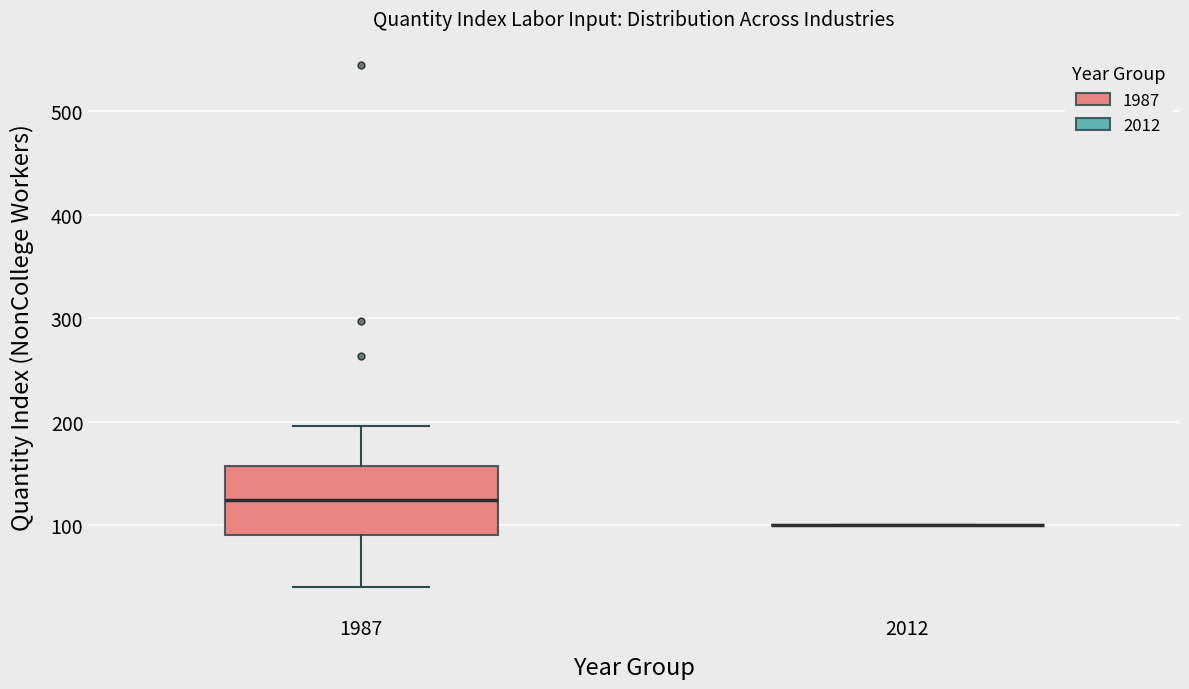

Where is the upper edge of the box at x = 1987 on the y-axis? The values are not printed on the chart, so give them approximately, as read against the axis.

160